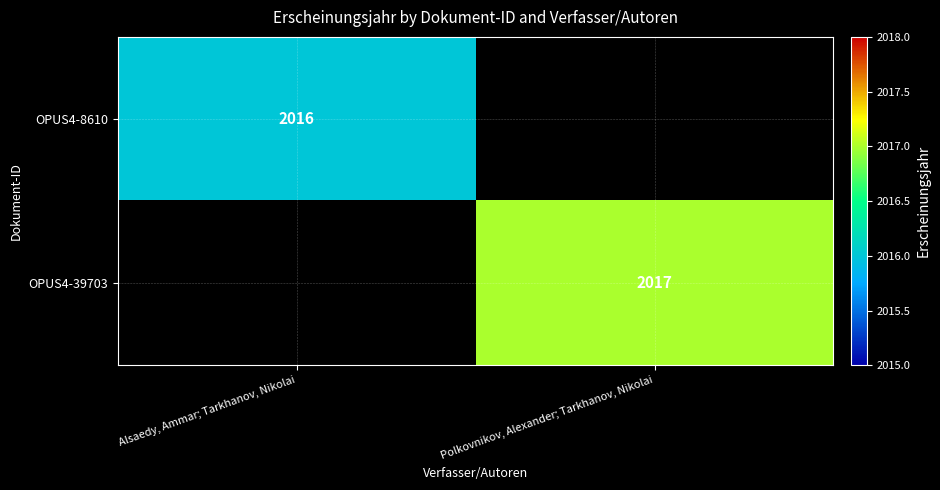

The OPUS4-39703 series shows 555 at Polkovnikov, Alexander; Tarkhanov, Nikolai. True or false?

False